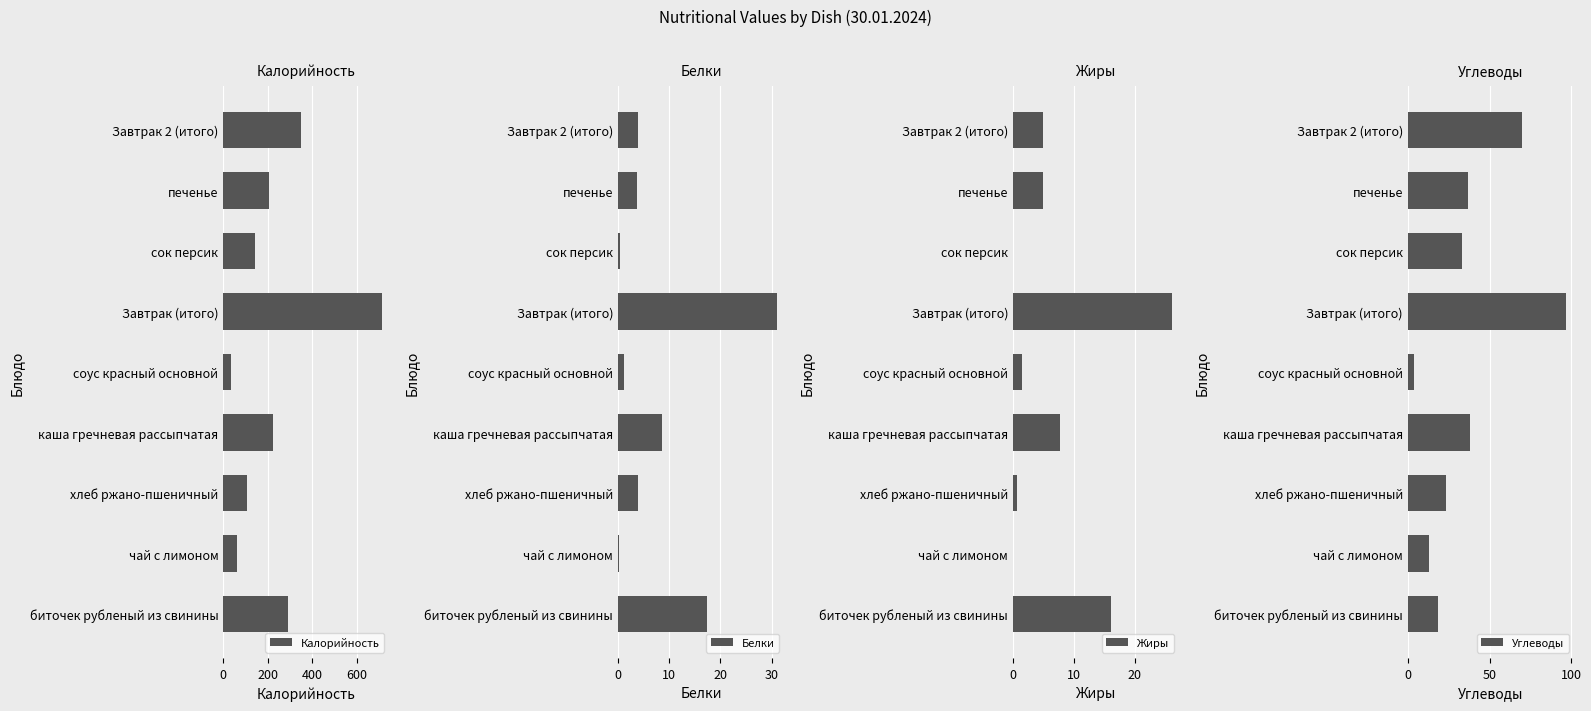

Is it true that Углеводы equals 16.3 at Завтрак 2 (итого)?

False